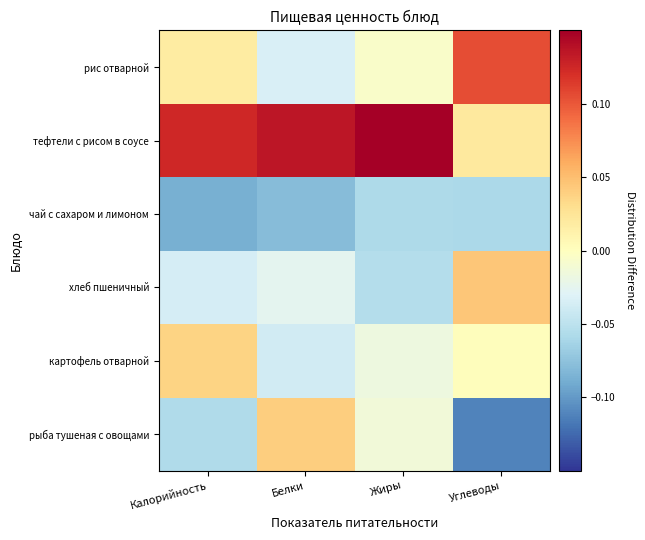

What is the smallest value displayed?

-0.1